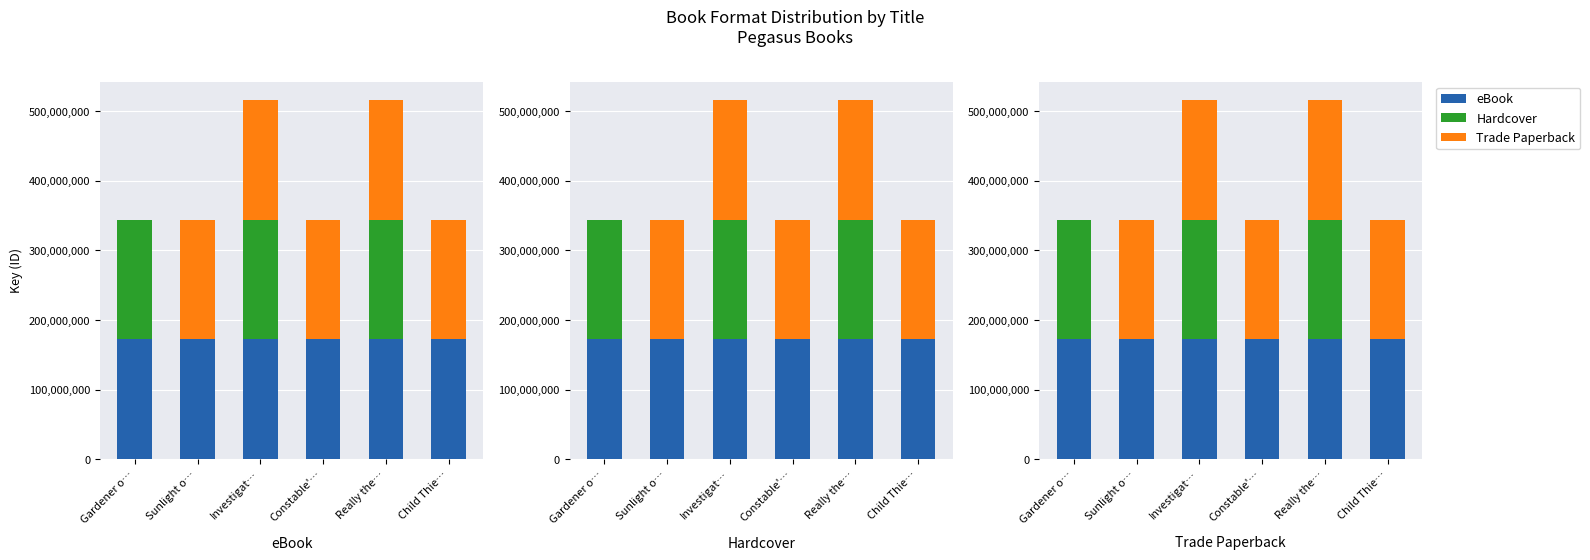

At Investigat…, list the series in order from largest to smallest.

eBook, Hardcover, Trade Paperback